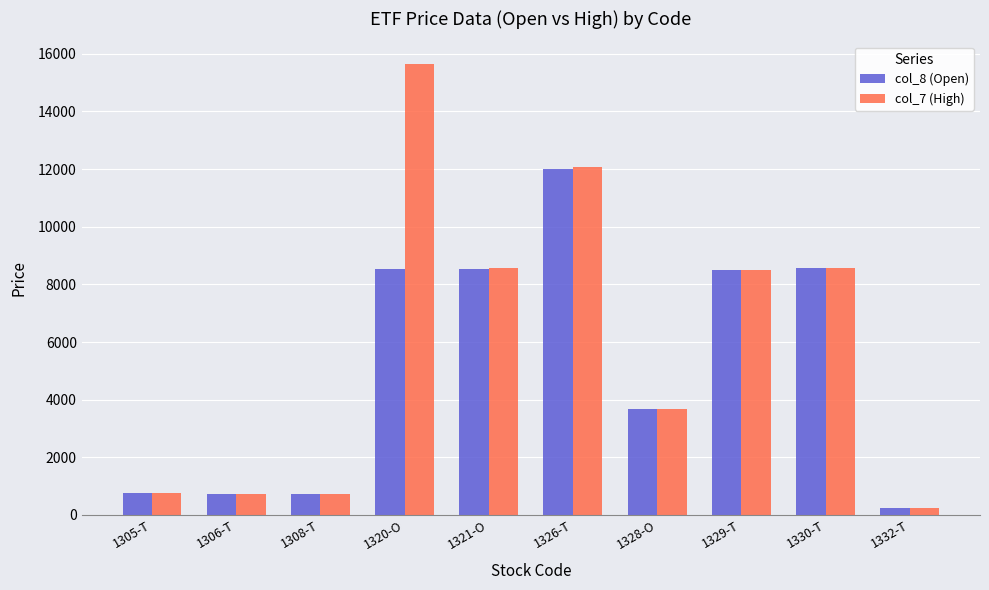

Rank the series by their average value, from highest to lowest.

col_7 (High), col_8 (Open)